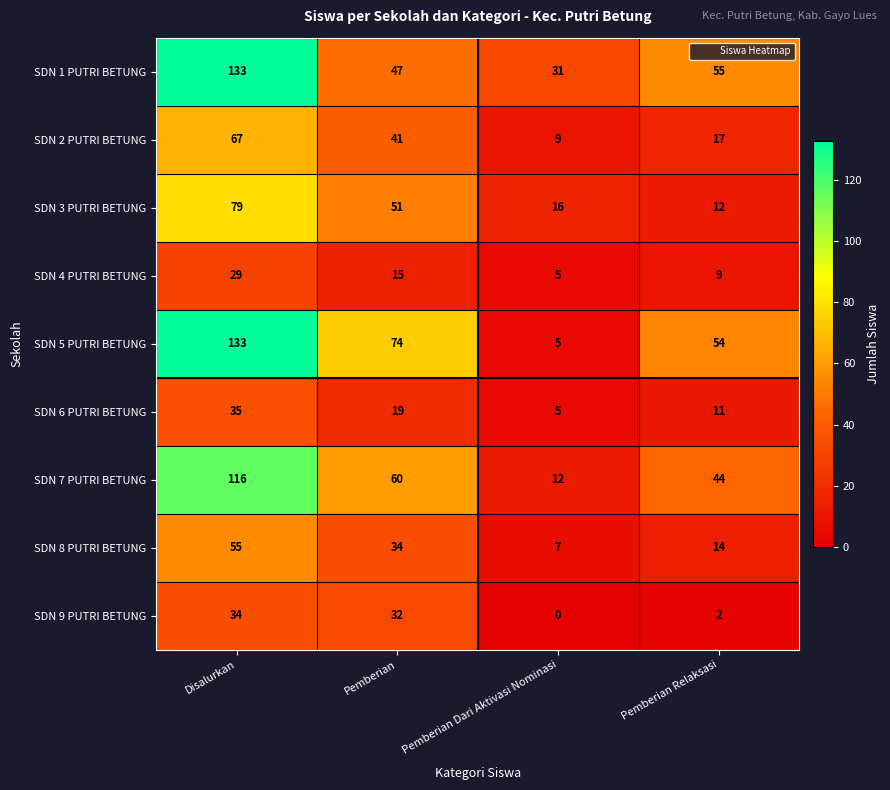

Which series changed the most between Pemberian and Pemberian Dari Aktivasi Nominasi?

SDN 5 PUTRI BETUNG